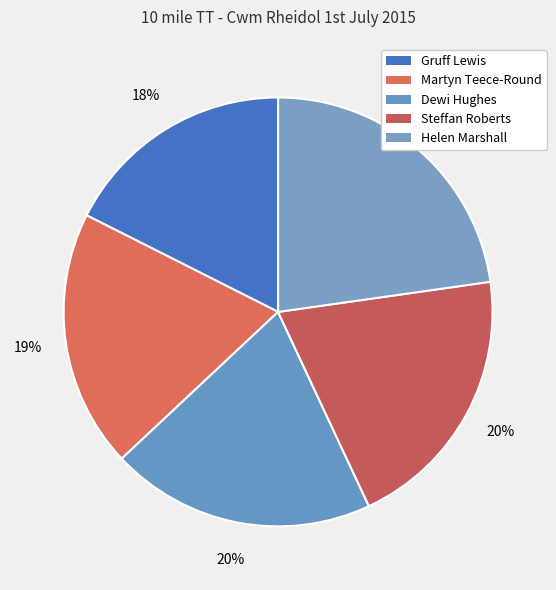

To the nearest percent, what is the difference between the largest and smallest slice percentages?

5%